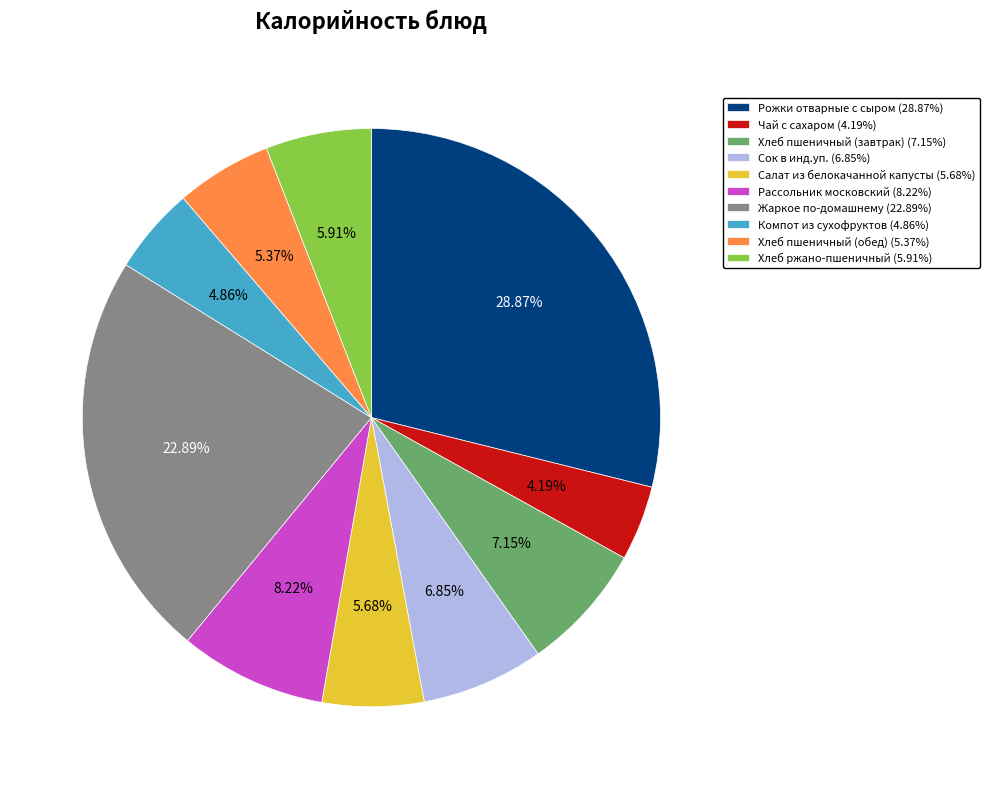

Between Жаркое по-домашнему and Чай с сахаром, which is larger?

Жаркое по-домашнему